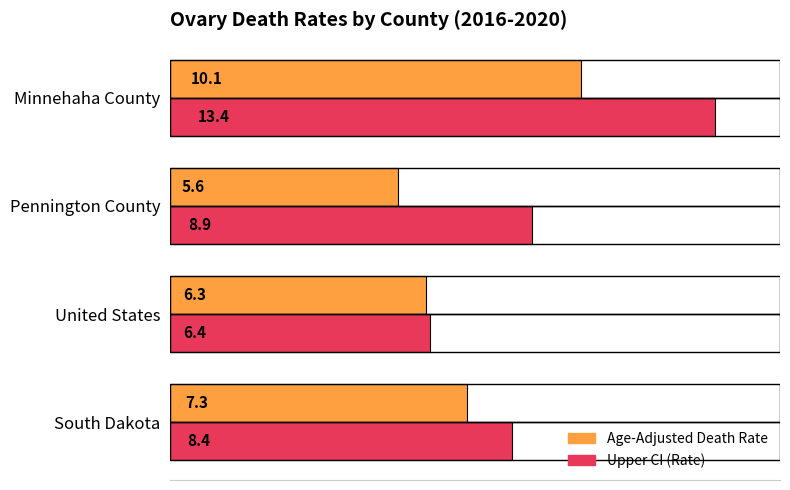

What is the minimum value for Upper CI (Rate)?

6.4